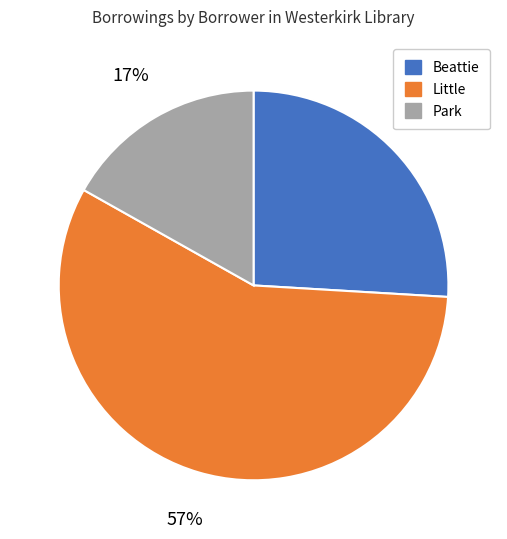

Does Little account for over 50% of the chart?

Yes